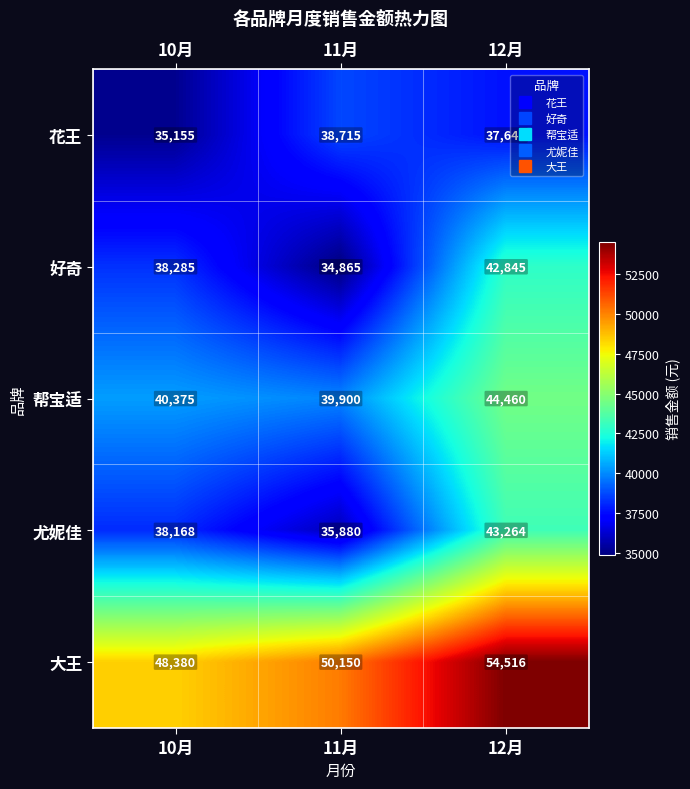

Which label corresponds to the largest value in the chart?

12月